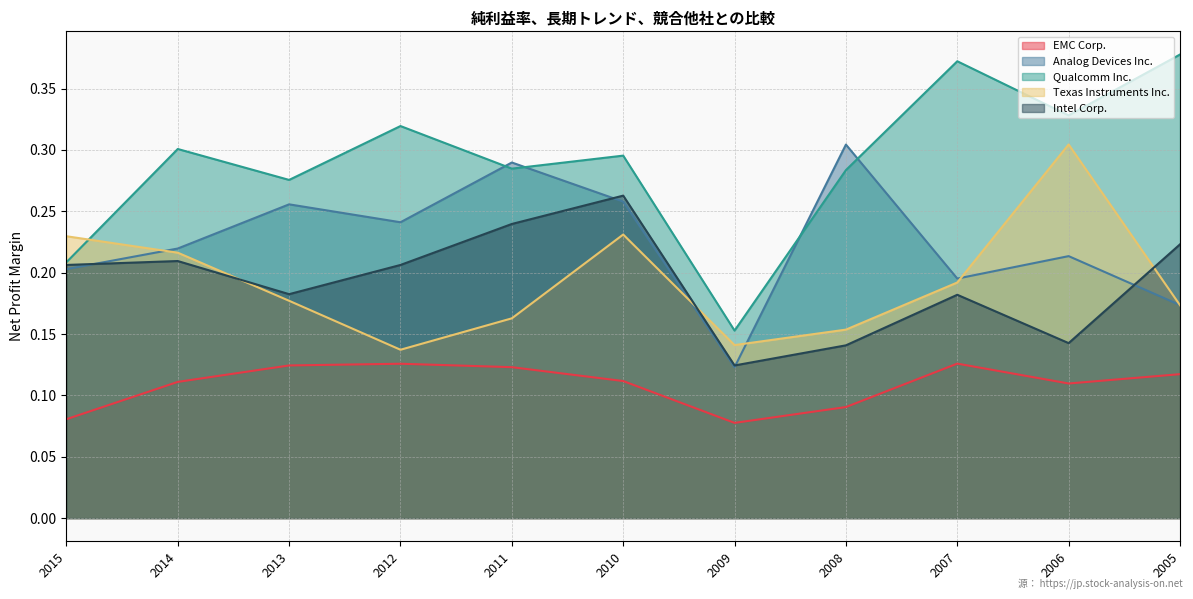

How many categories are shown in the chart?

11